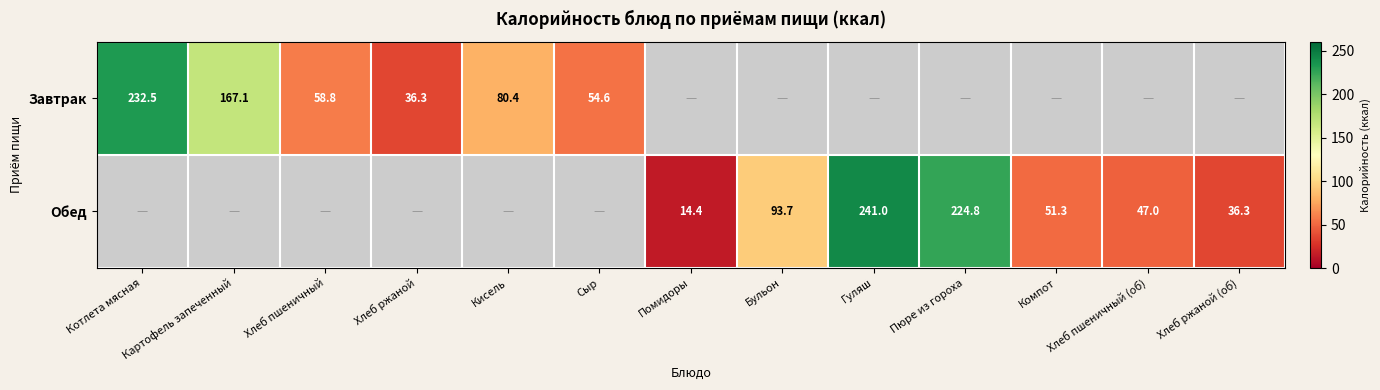

Is the value of Завтрак at Хлеб ржаной greater than the value of Обед at Пюре из гороха?

No